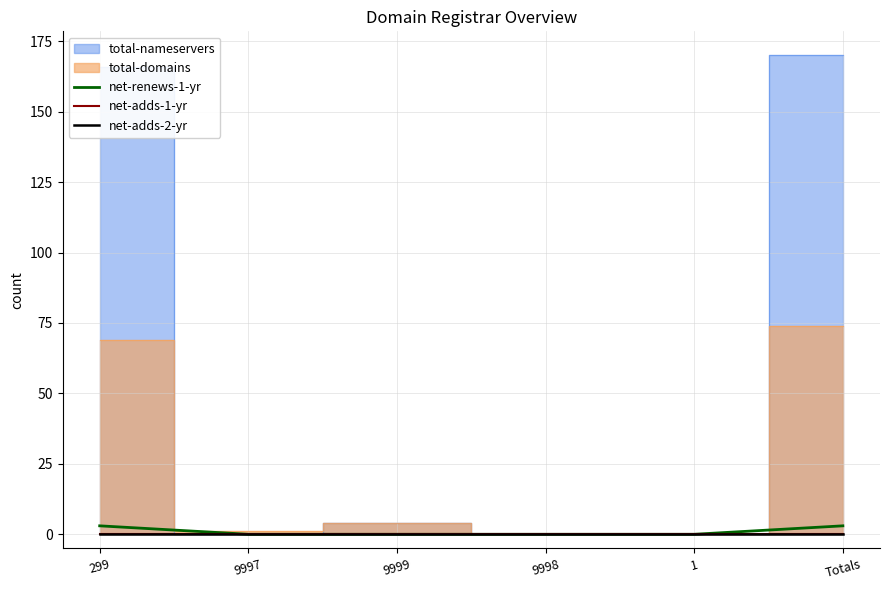

Count the net-renews-1-yr values in the range 0 to 3.

6